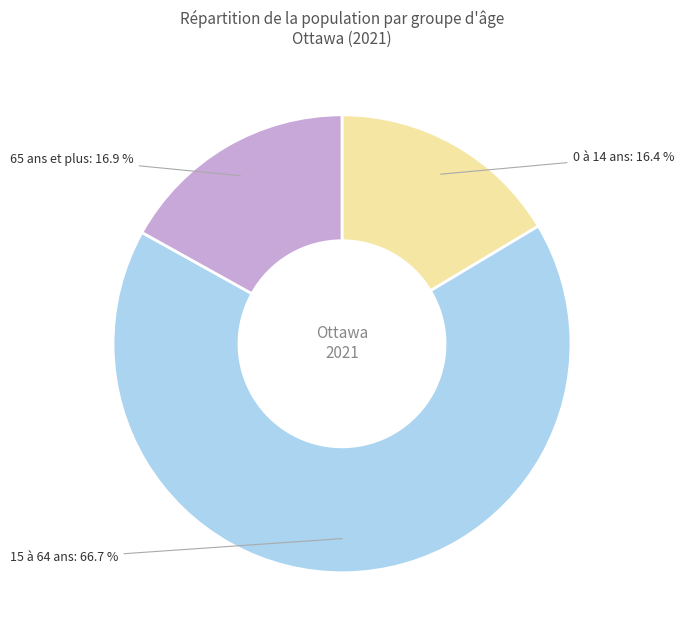

Rank the categories by value from lowest to highest.

0 à 14 ans, 65 ans et plus, 15 à 64 ans